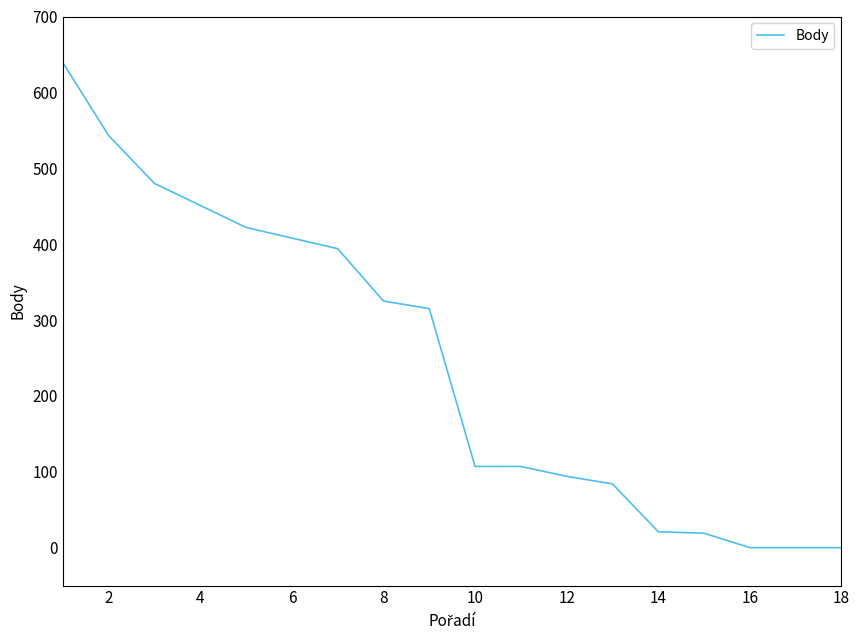

What is the difference between the maximum and minimum values?

639